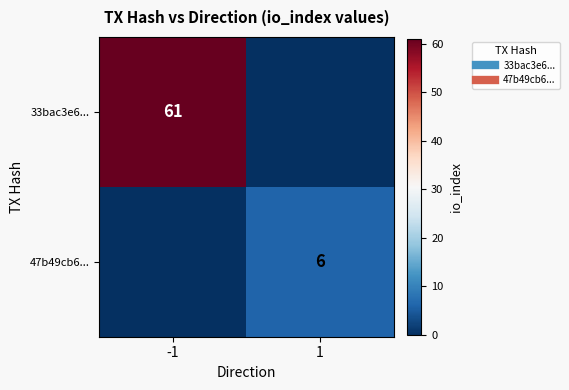

What is the highest value of the 33bac3e6... series?

61